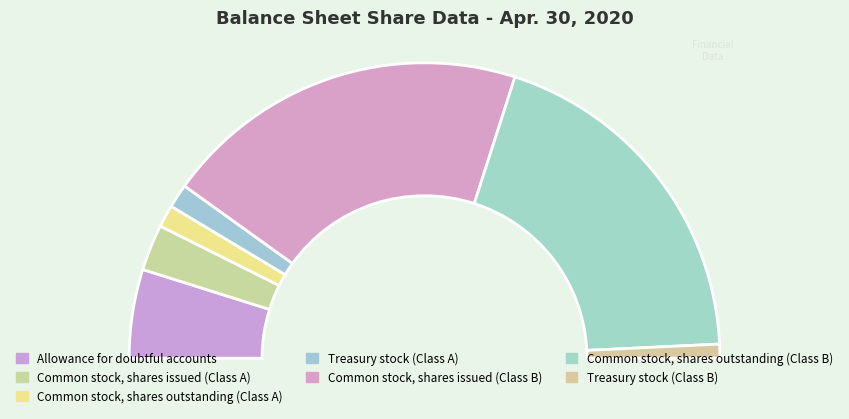

Is it true that Common stock, shares outstanding (Class A) is 1% of the pie?

False